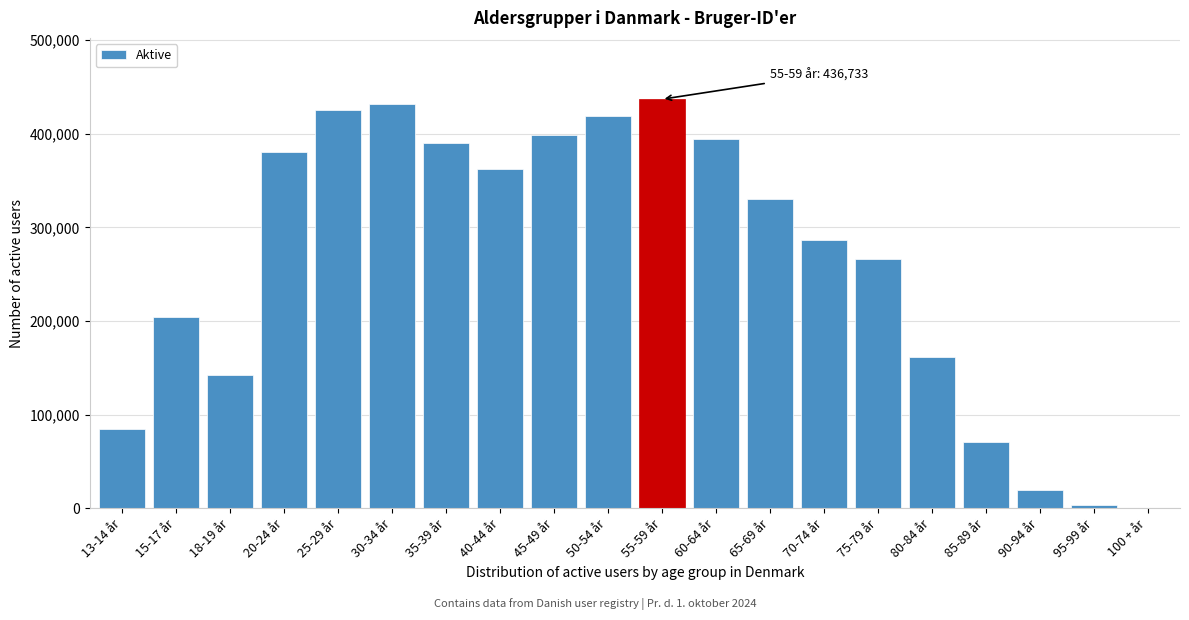

Reading left to right, extract all data points from this chart.

13-14 år=84400	15-17 år=204759	18-19 år=142227	20-24 år=380911	25-29 år=425138	30-34 år=431587	35-39 år=390070	40-44 år=362610	45-49 år=399014	50-54 år=419025	55-59 år=436733	60-64 år=394121	65-69 år=329900	70-74 år=286272	75-79 år=266421	80-84 år=161467	85-89 år=70797	90-94 år=19852	95-99 år=3385	100 + år=281